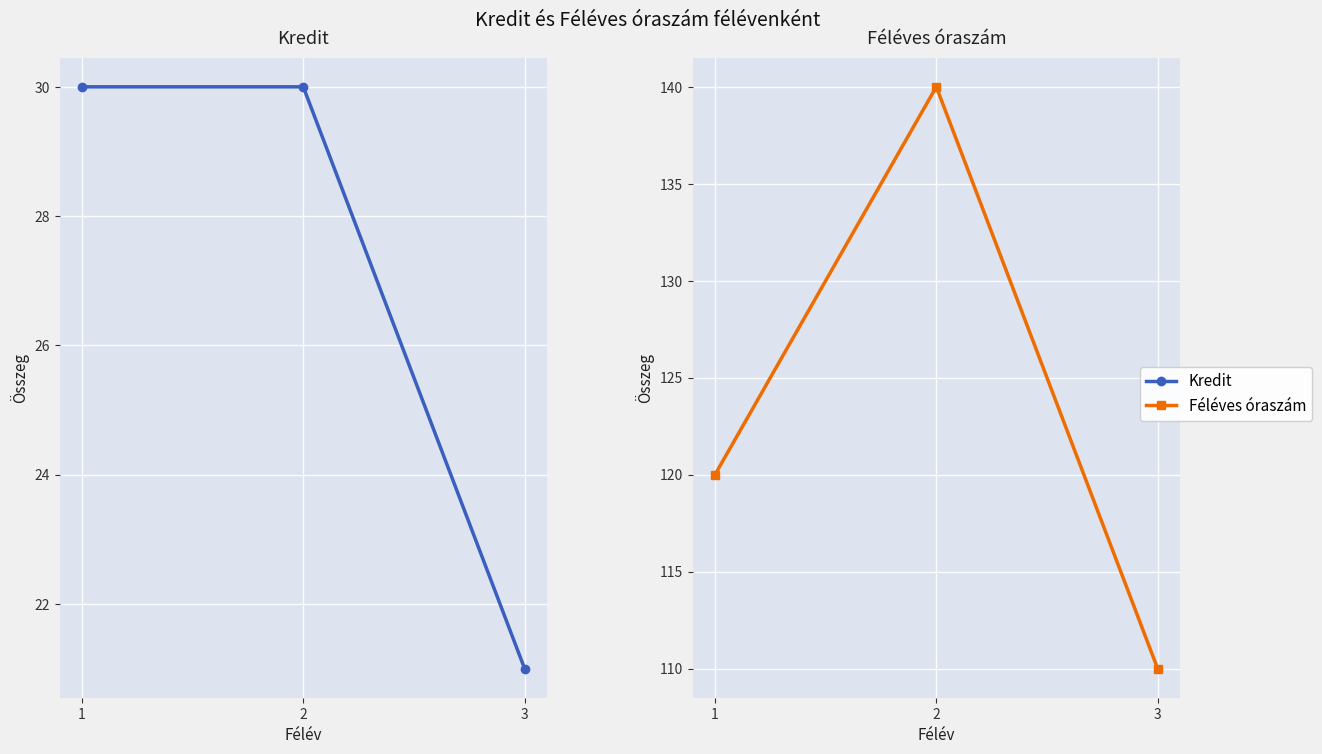

Count the Kredit values in the range 21 to 30.

3